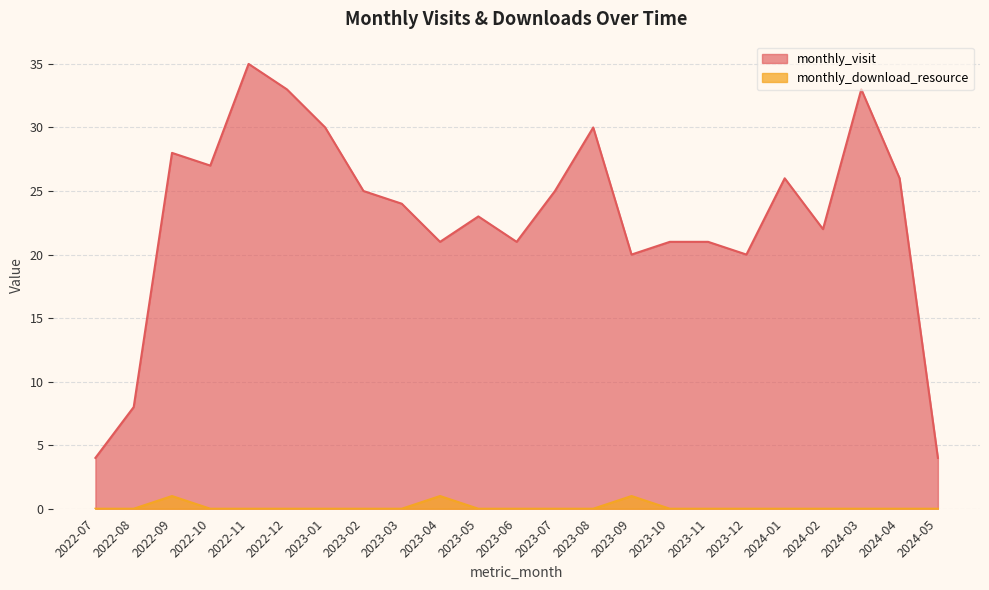

How many data points does each series have?

23